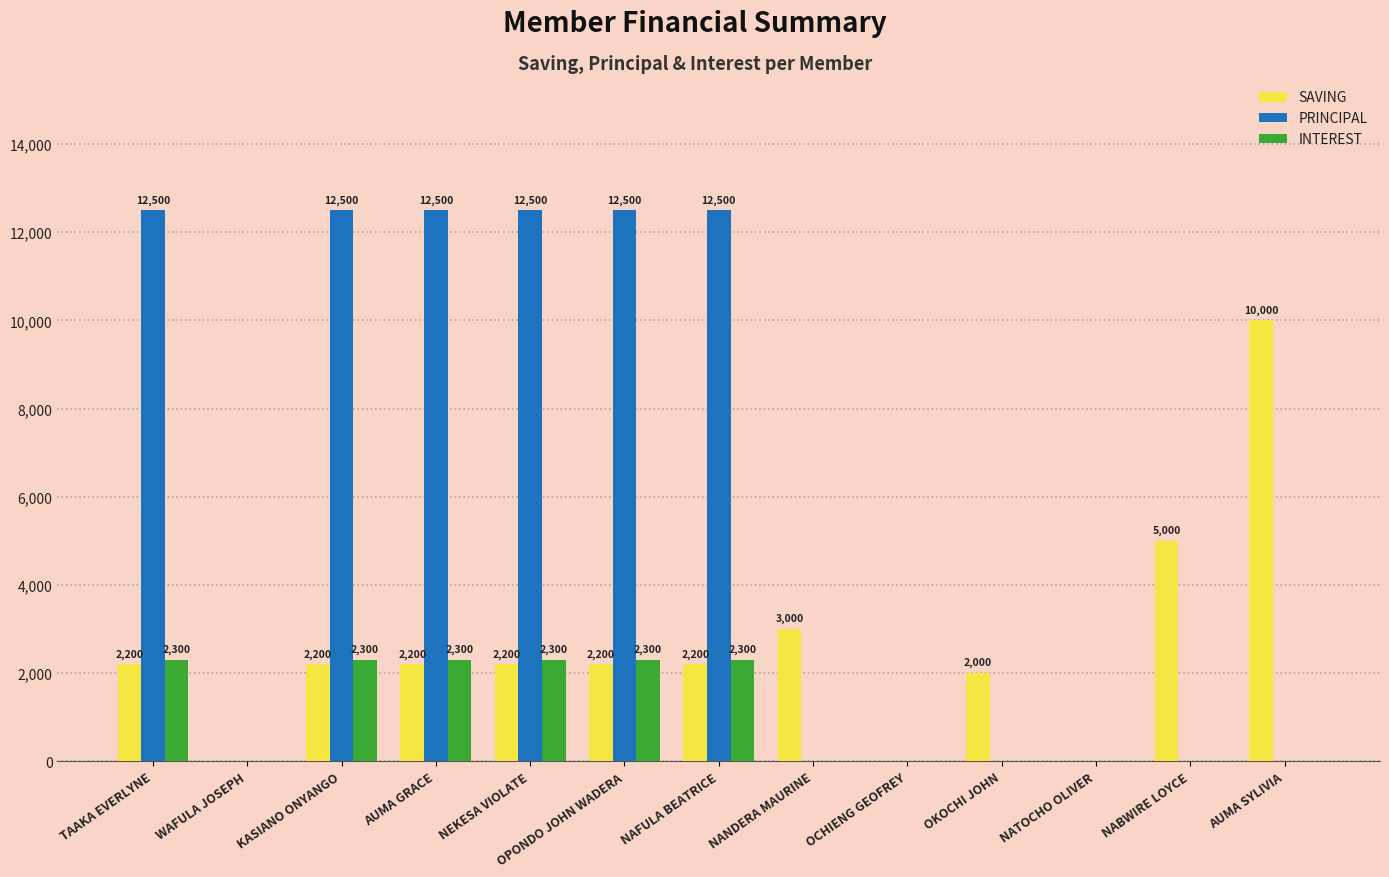

What is the sum of all PRINCIPAL values?

75000